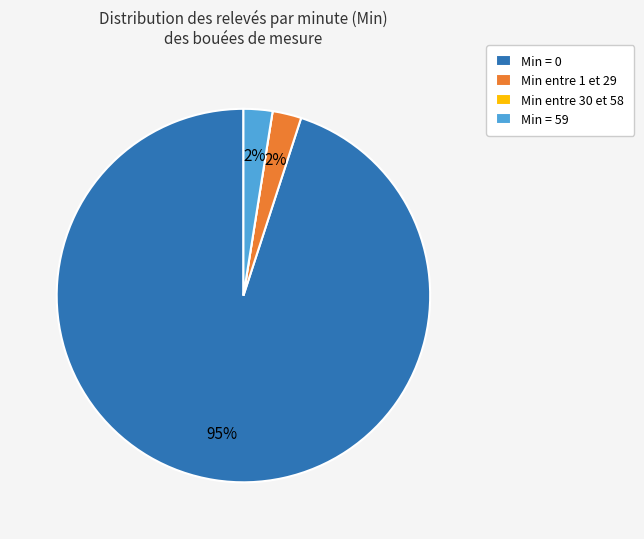

True or false: Min = 59 accounts for 2% of the total.

True